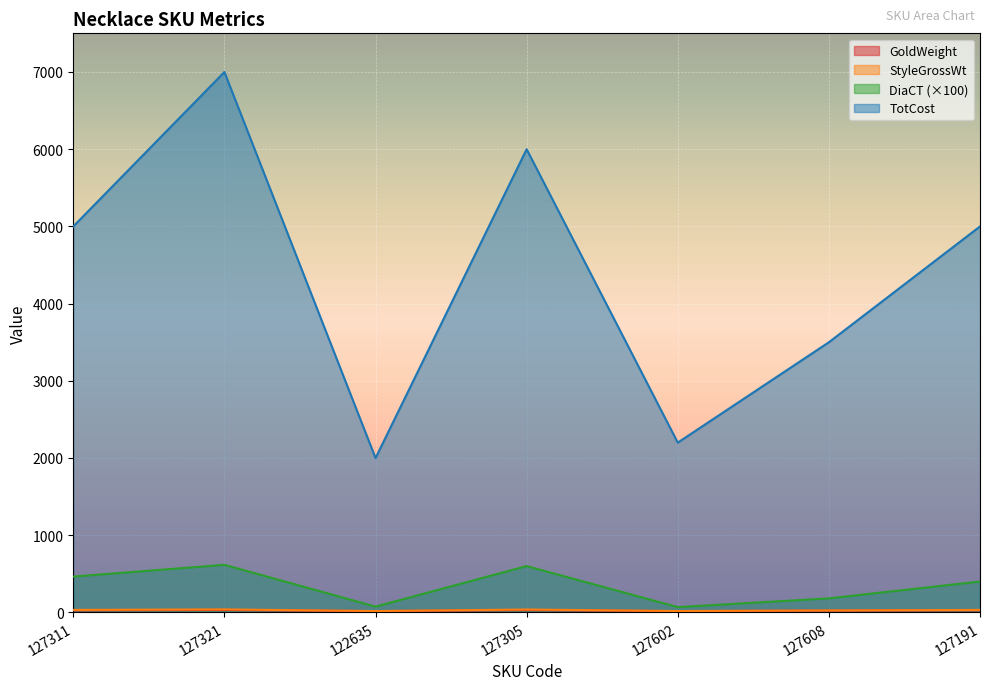

Reading left to right, extract all data points from this chart.

GoldWeight: 27.8	32.8	16.8	31.5	17.1	23.6	28.2
StyleGrossWt: 32.4	38.9	17.6	37.5	17.8	25.4	32.2
DiaCT: 464.0	616.3	75.0	600.1	68.3	182.0	400.1
TotCost: 4999.0	6999.0	1999.0	5999.0	2199.0	3499.0	4999.0